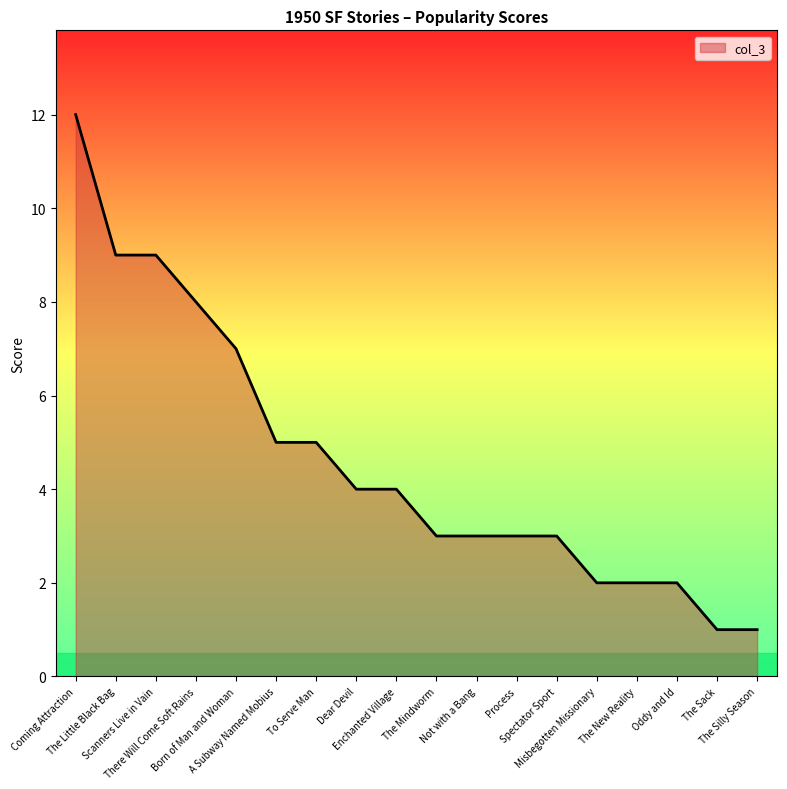

What is the sum of all values?

83